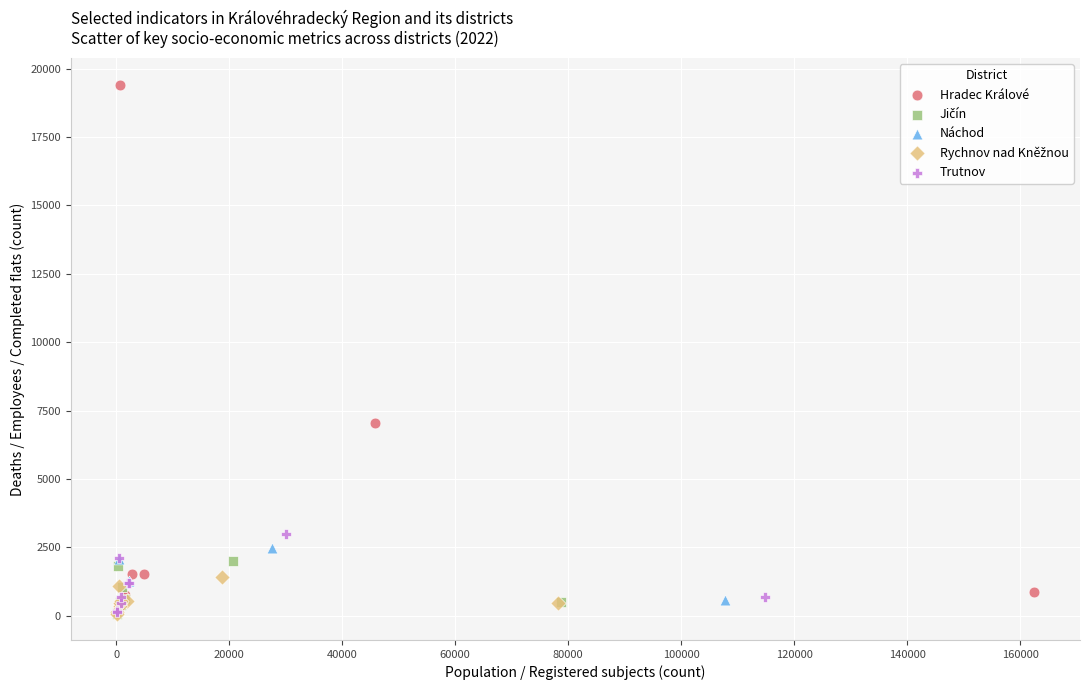

Which series has the largest Y range (max minus min)?

Hradec Králové